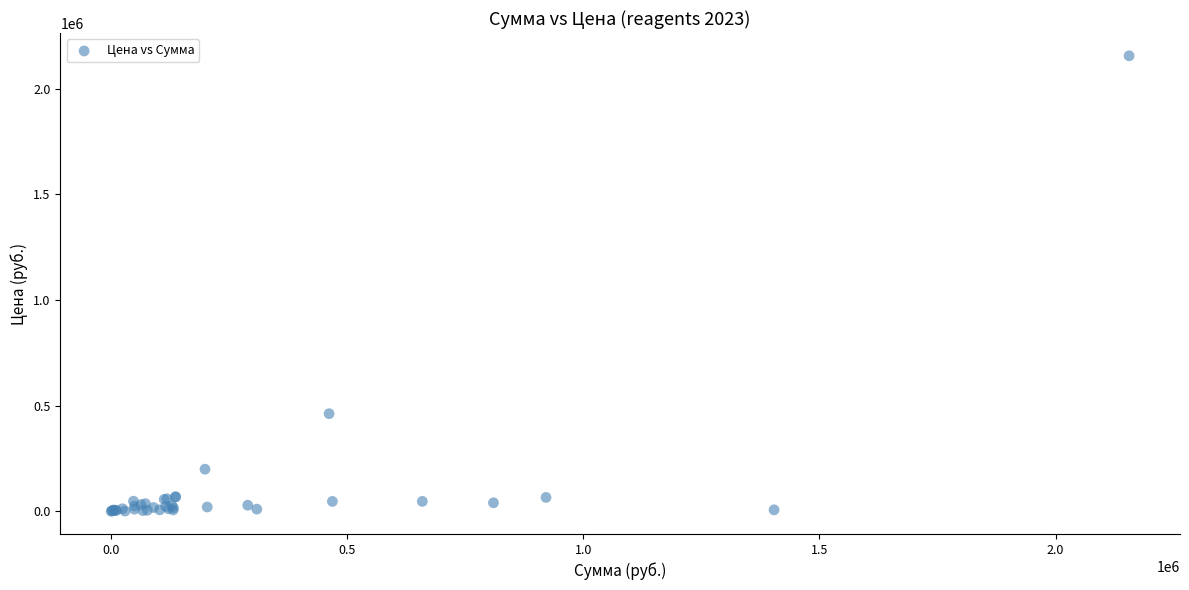

What Y value in the scatter plot is closest to 1078000?

462000